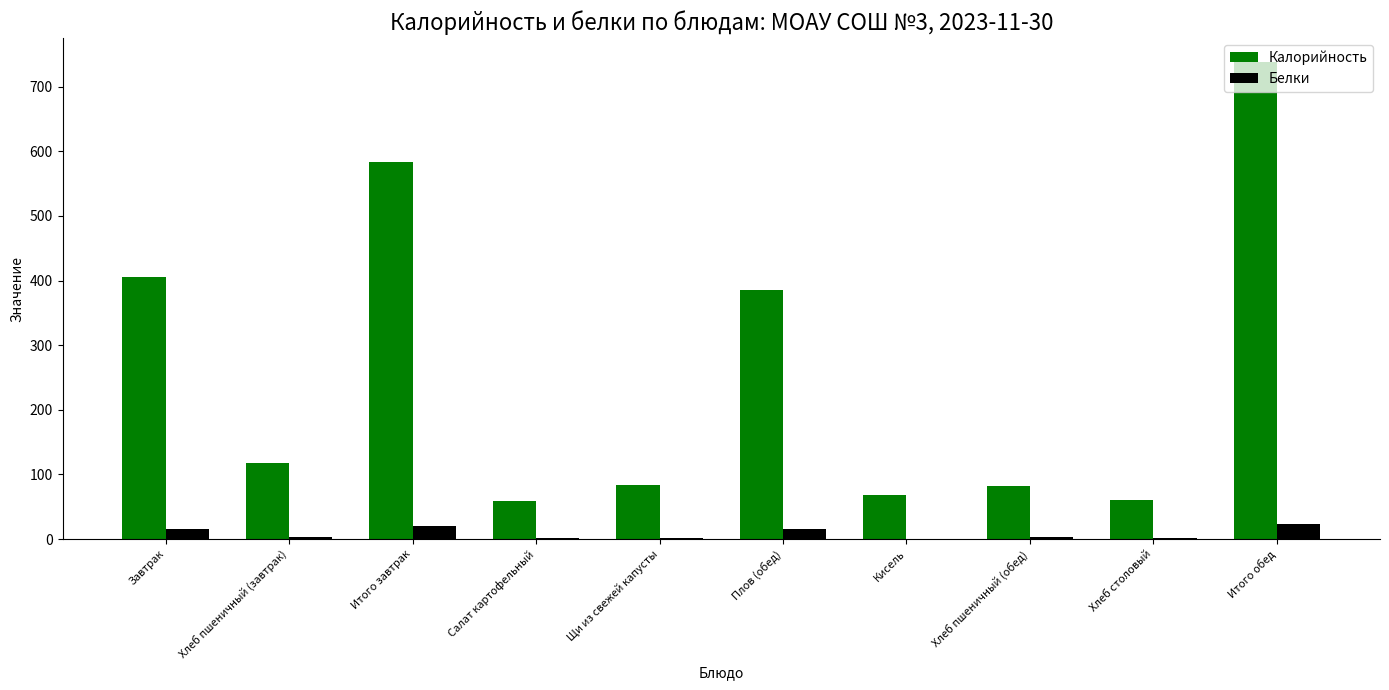

How many data points in Белки are above 3?

5